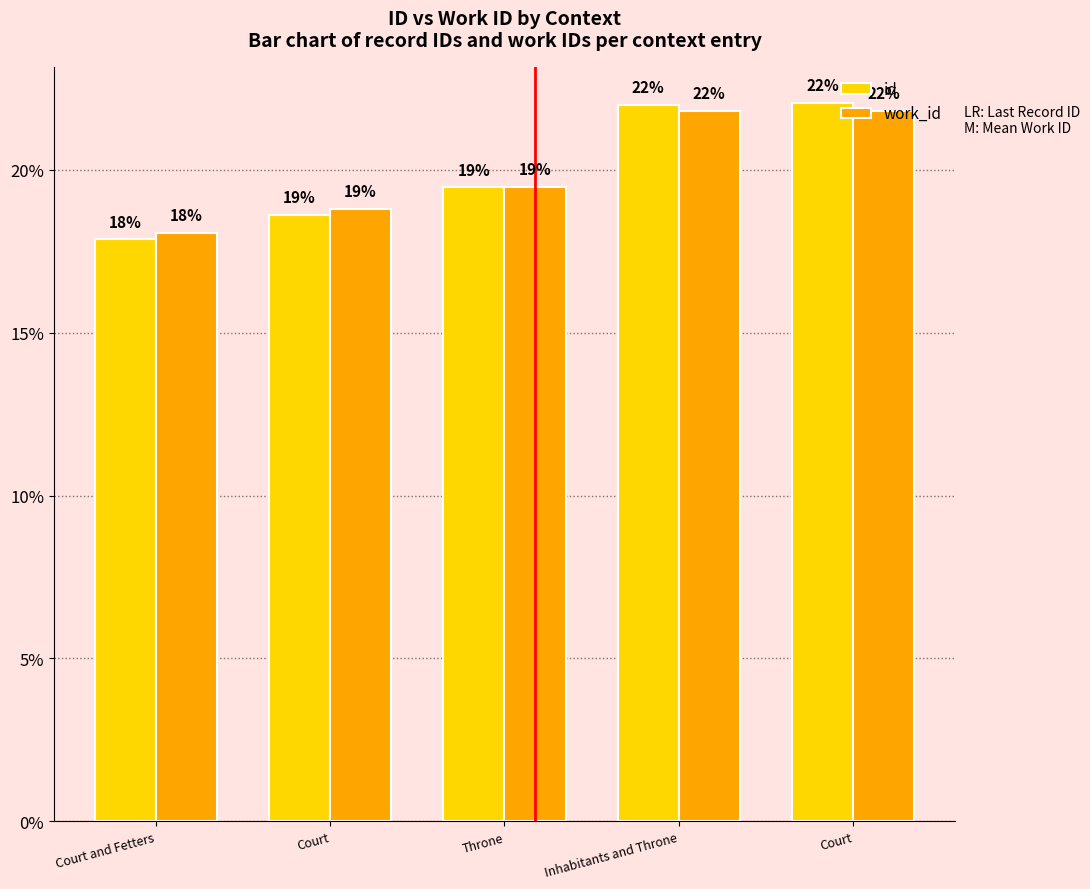

Between Throne and Inhabitants and Throne, which series saw the biggest shift?

id